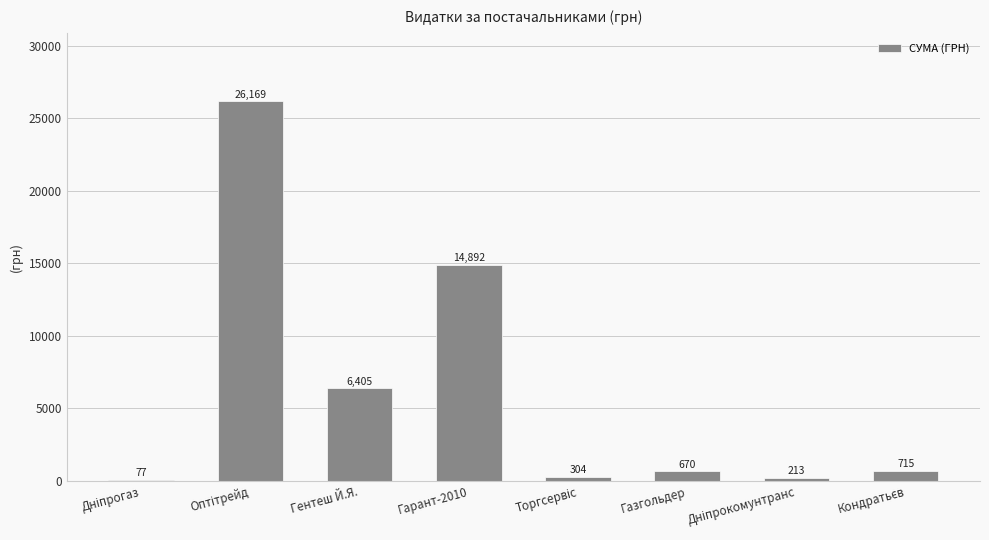

Is it true that the value at Гарант-2010 is 14892.0?

True